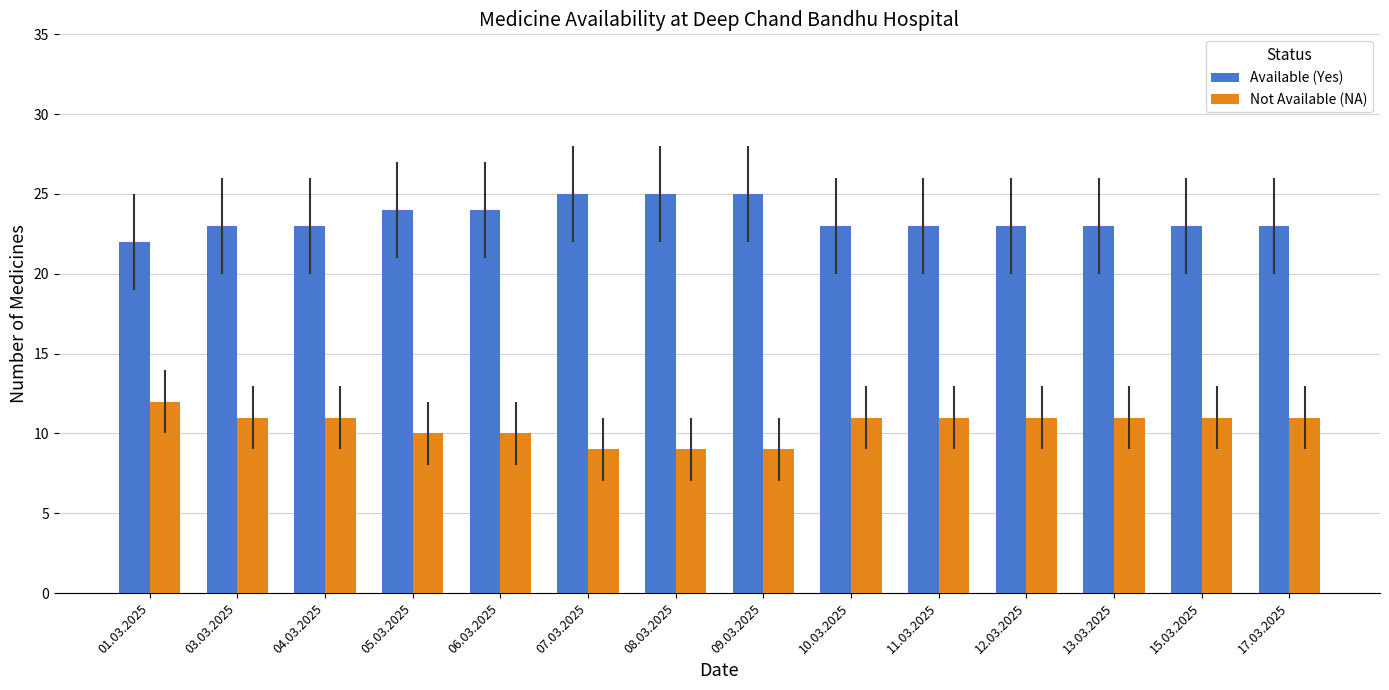

What is the sum of all Not Available (NA) values?

147